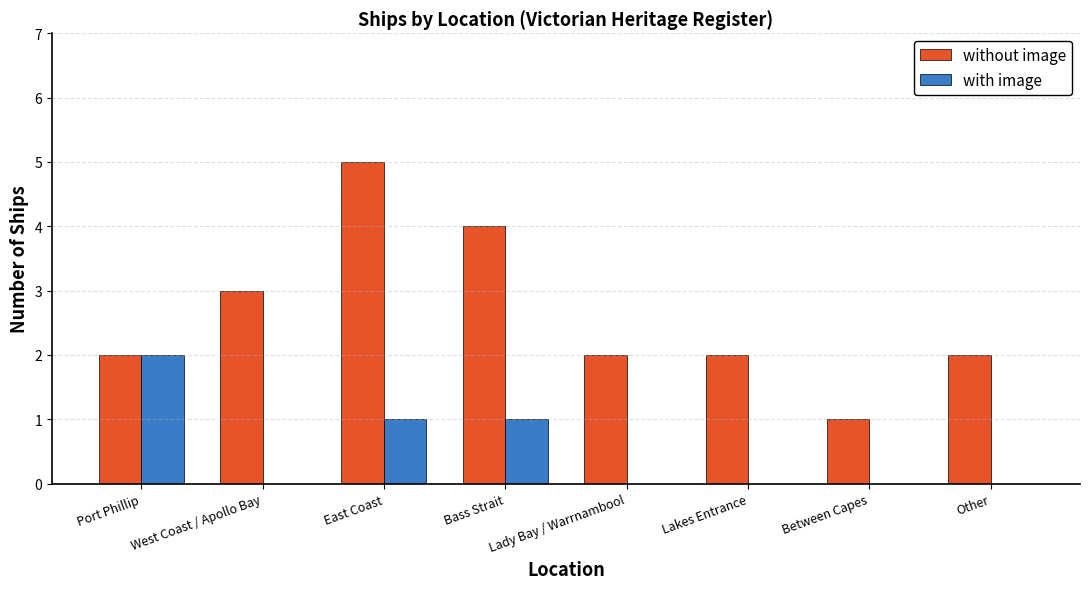

Which series changed the most between Port Phillip and West Coast / Apollo Bay?

with image